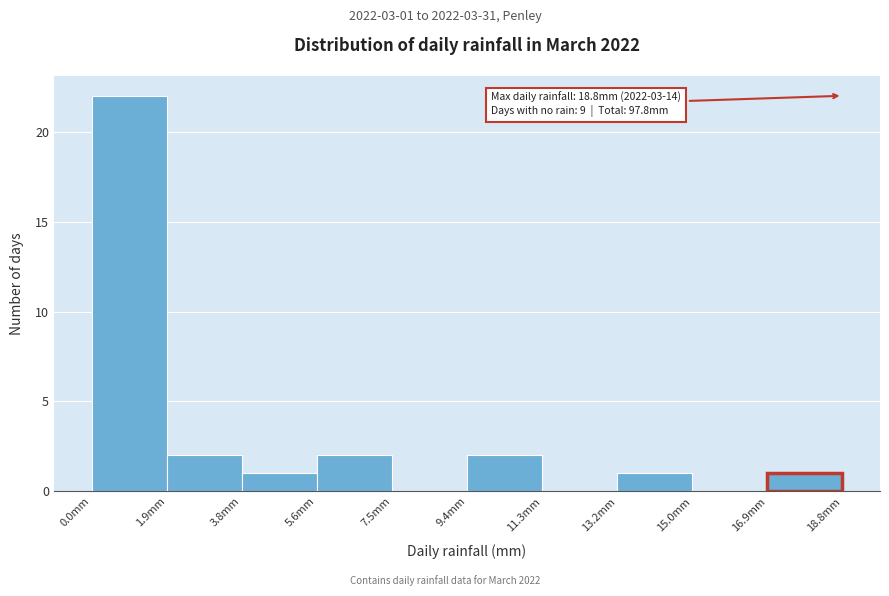

Over which range of the x-axis is the bar tallest?

0.00 to 1.88